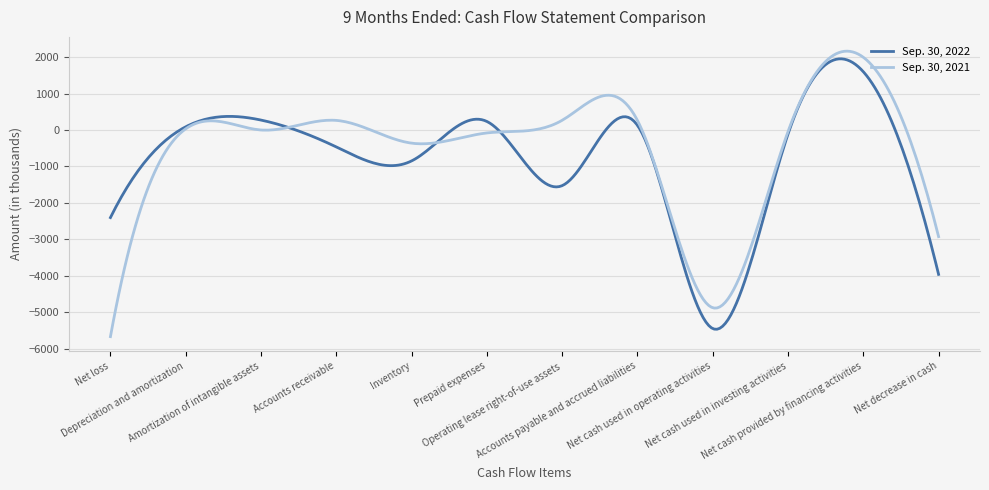

List the series in order of their peak value, lowest first.

Sep. 30, 2022, Sep. 30, 2021